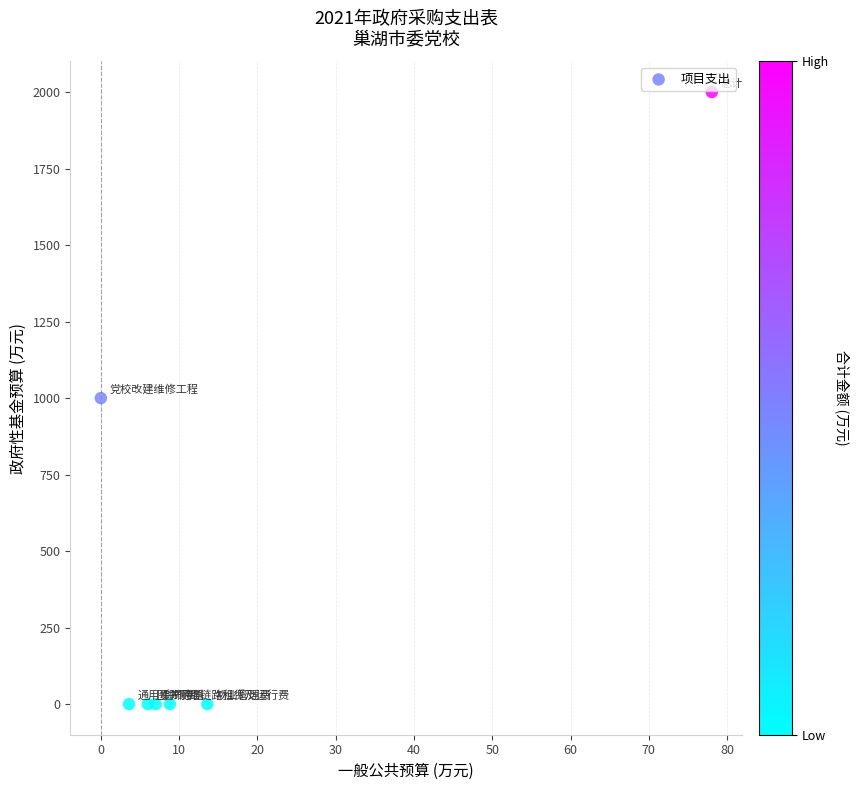

What is the average Y value?

429